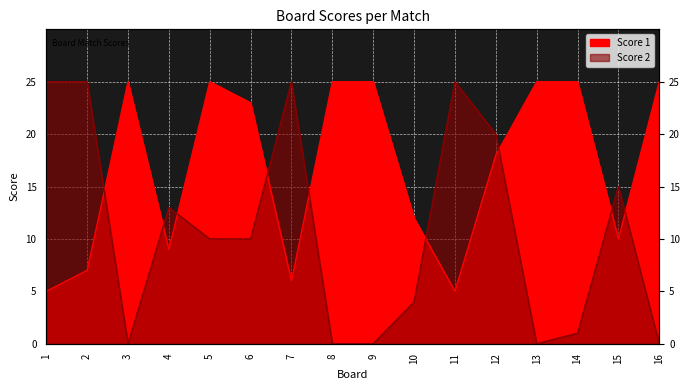

List the series in order of their overall mean, lowest first.

Score 2, Score 1